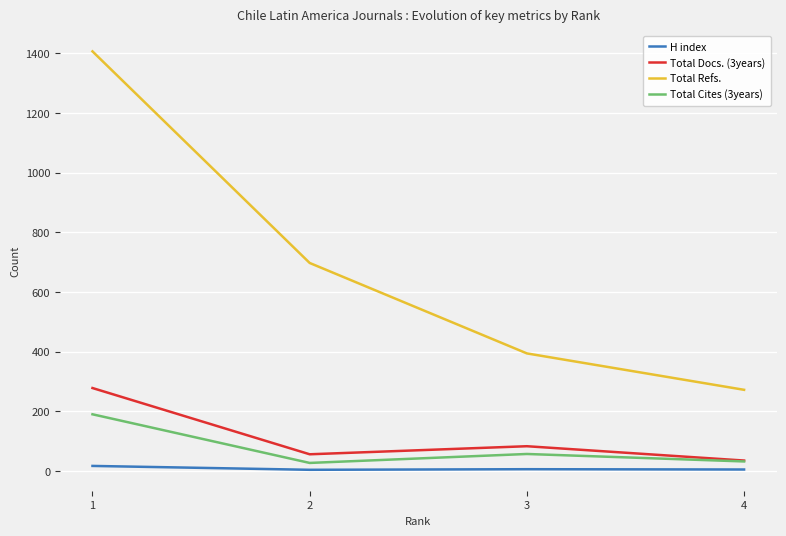

True or false: Total Docs. (3years) and Total Refs. intersect in this chart.

False